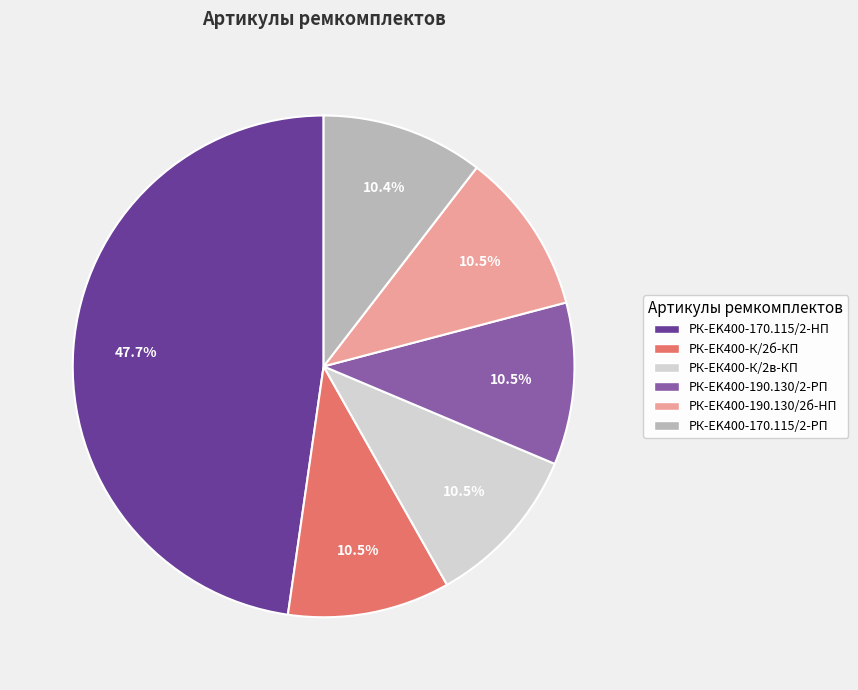

Is the sum of РК-ЕК400-К/2в-КП and РК-ЕK400-190.130/2-РП greater than half?

No